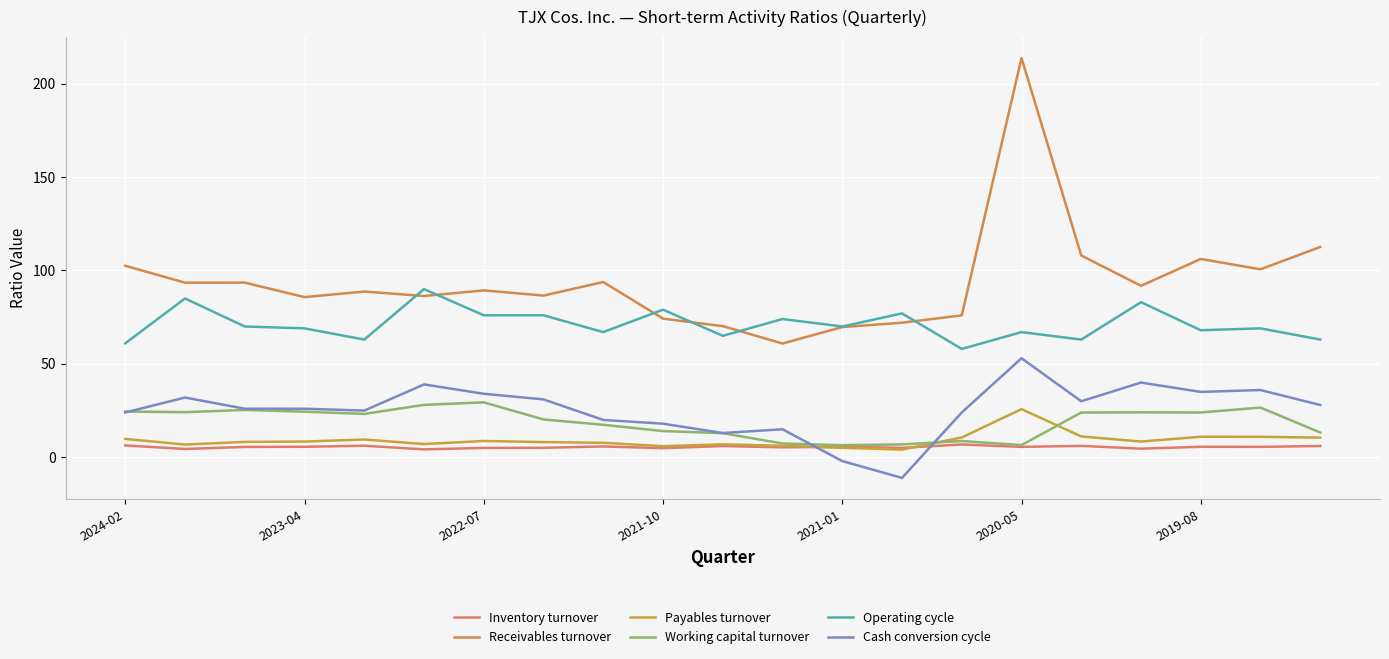

At which category is the sum across all series the highest?

2020-05